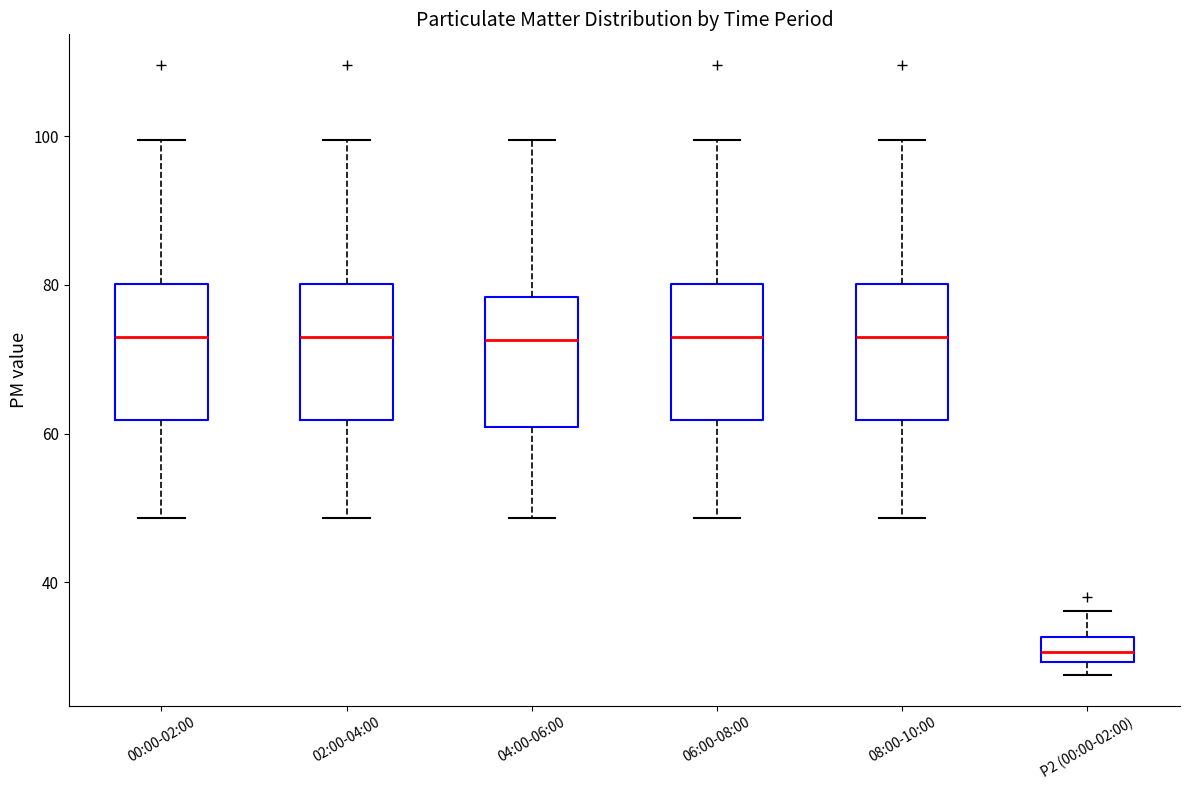

Where does the median line of the box for 00:00-02:00 sit on the y-axis? The values are not printed on the chart, so give them approximately, as read against the axis.

72